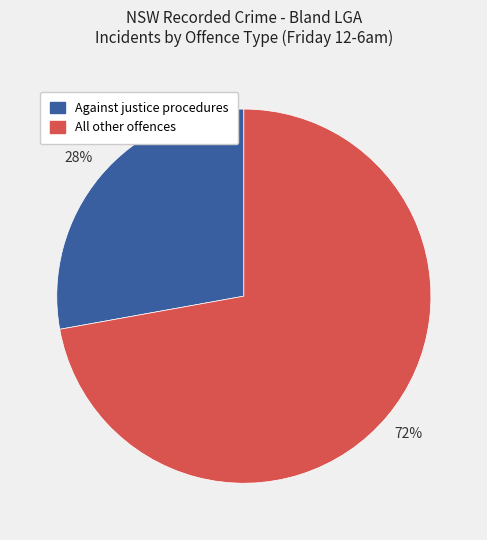

Is there any slice that represents more than half of the pie?

Yes